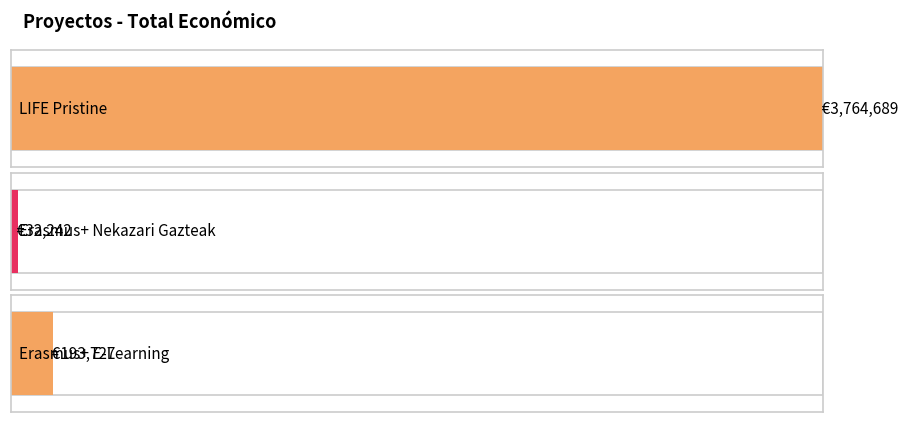

What is the label of the 1st bar from the right?

Erasmus+ E-Learning